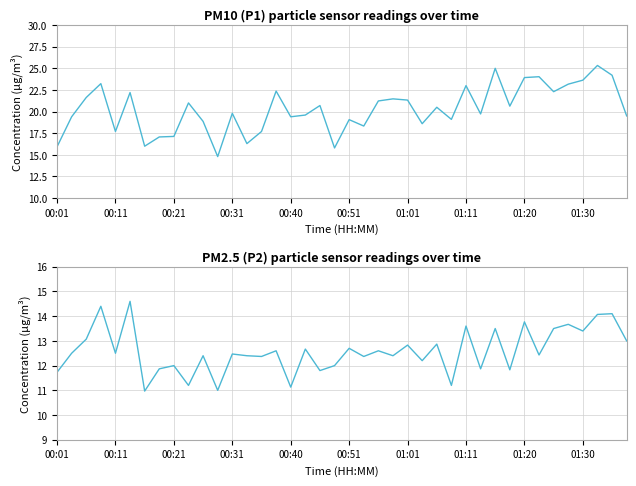

What is the average value of the P1 series?

20.3